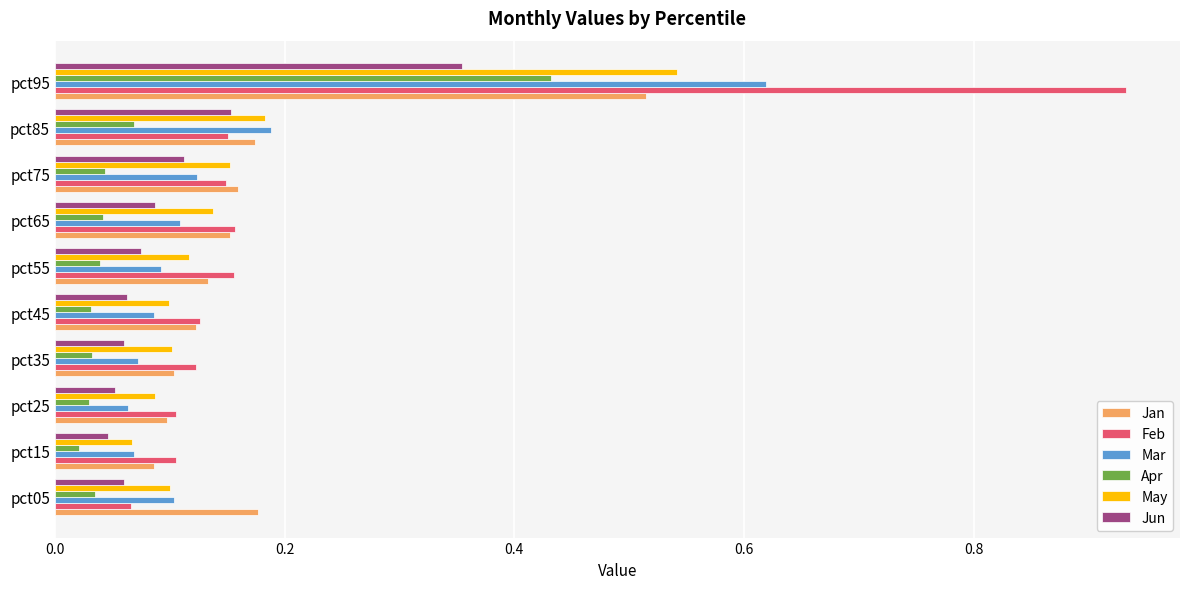

The Jun series shows 0.1 at pct55. True or false?

True